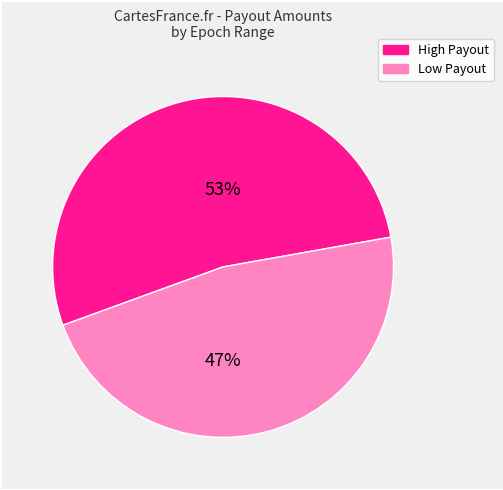

To the nearest percent, what is the average slice percentage?

50%